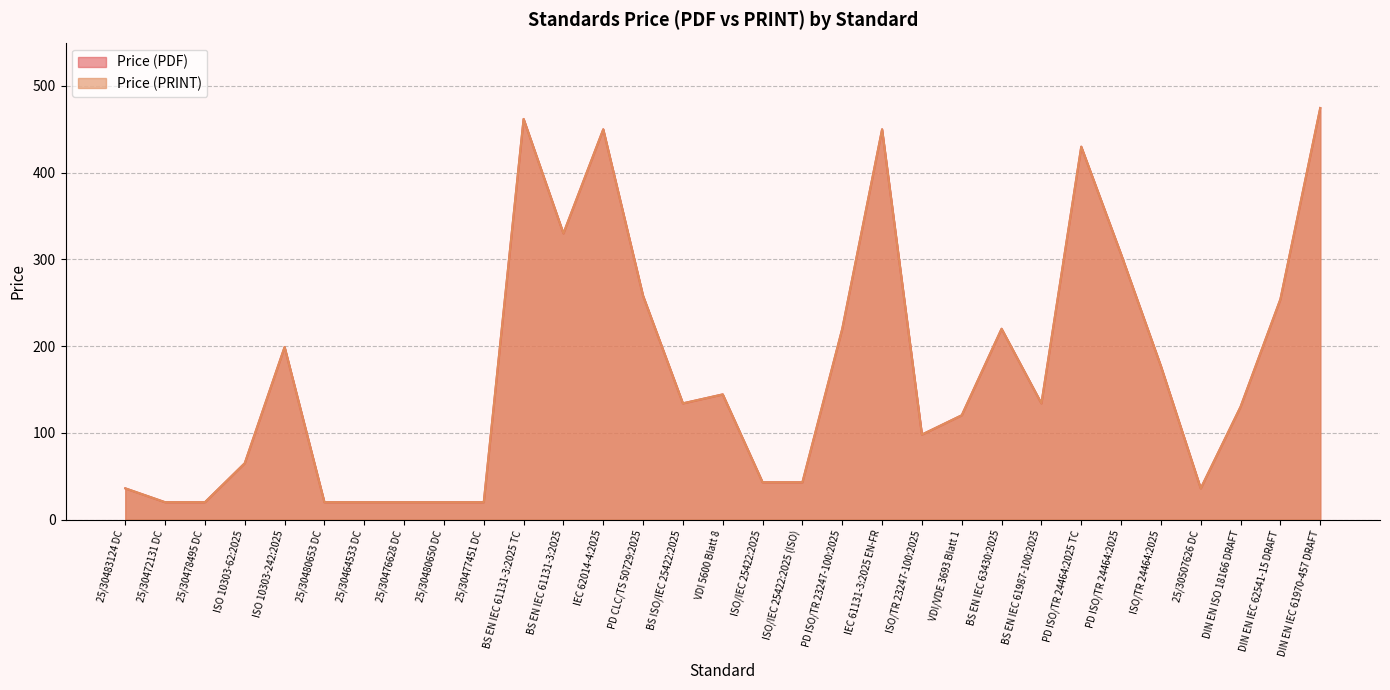

The Price (PDF) series shows 20.0 at 25/30464533 DC. True or false?

True